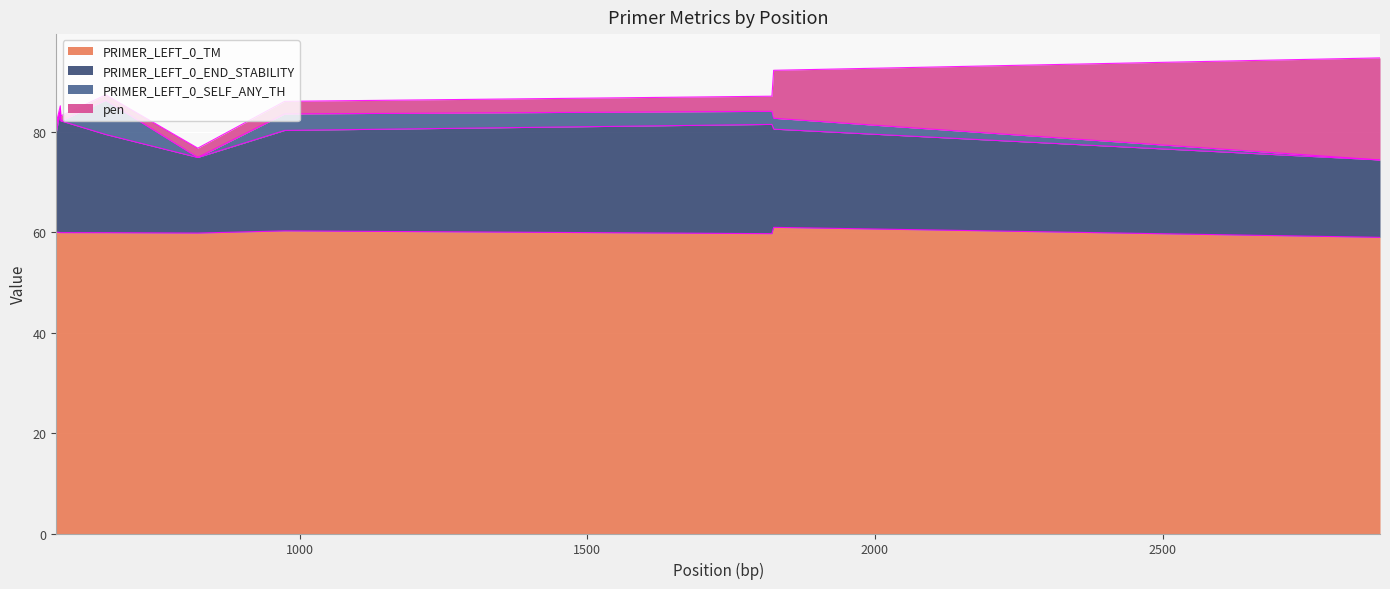

How many lines are shown in the chart?

4